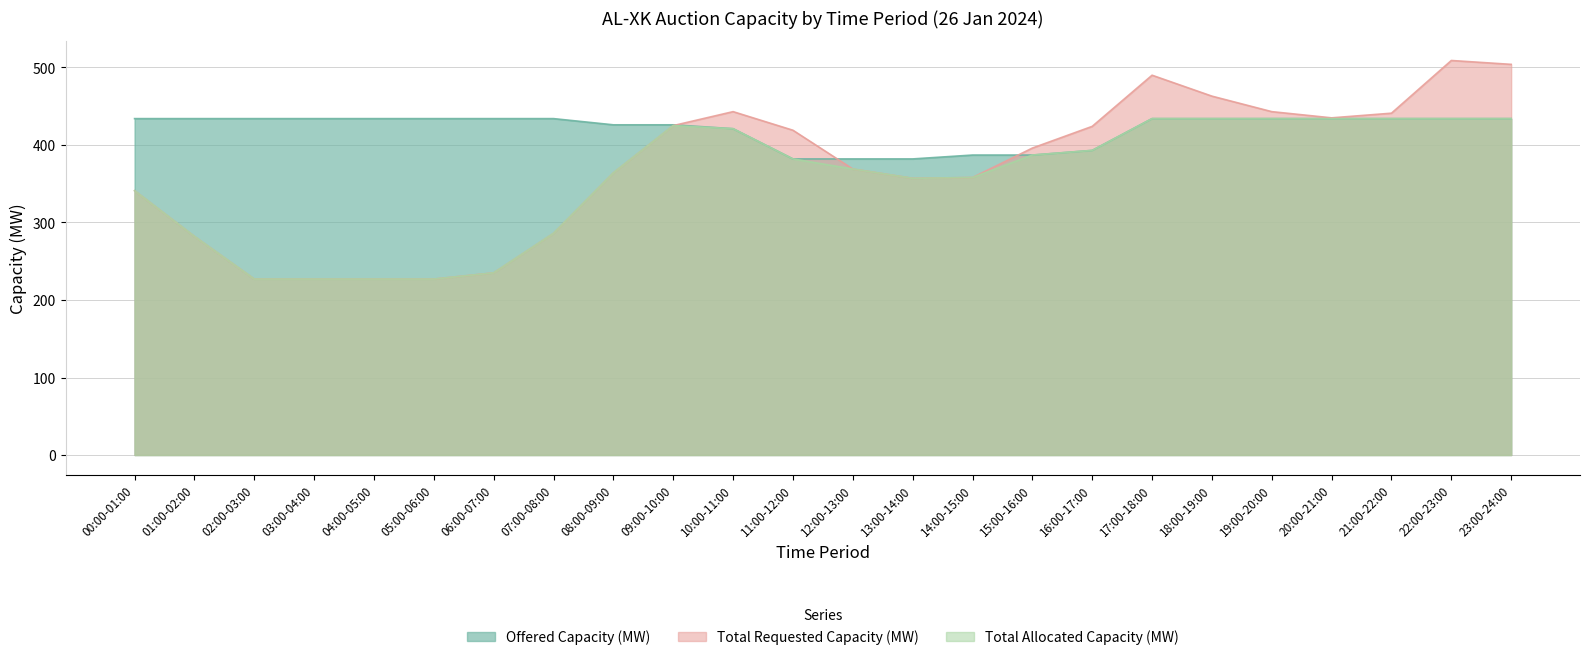

What is the average value of the Total Allocated Capacity (MW) series?

356